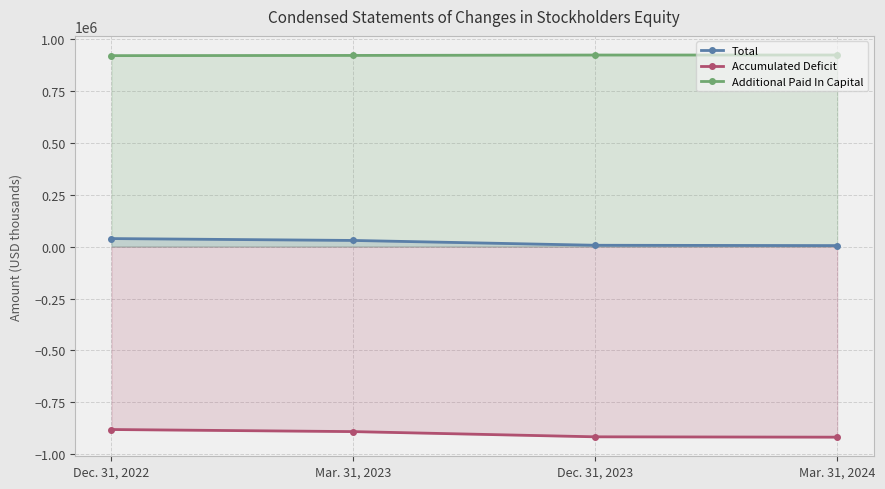

What is the label of the 3rd point from the left?

Dec. 31, 2023